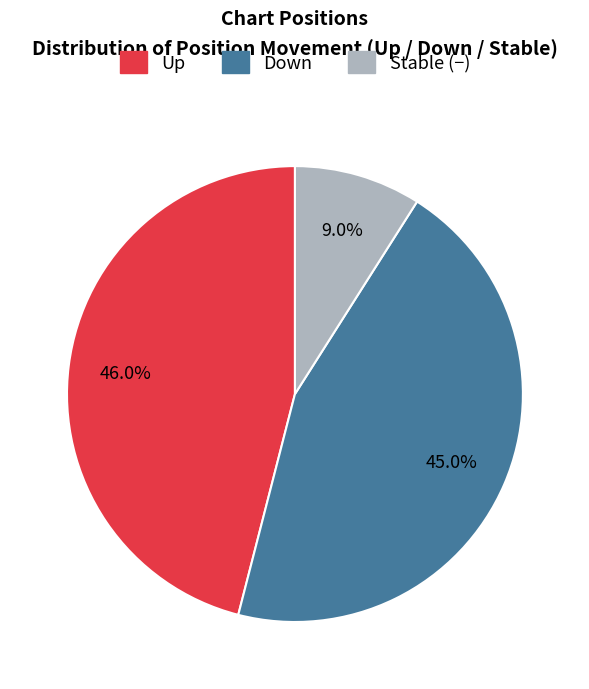

Does any single category account for the majority?

No